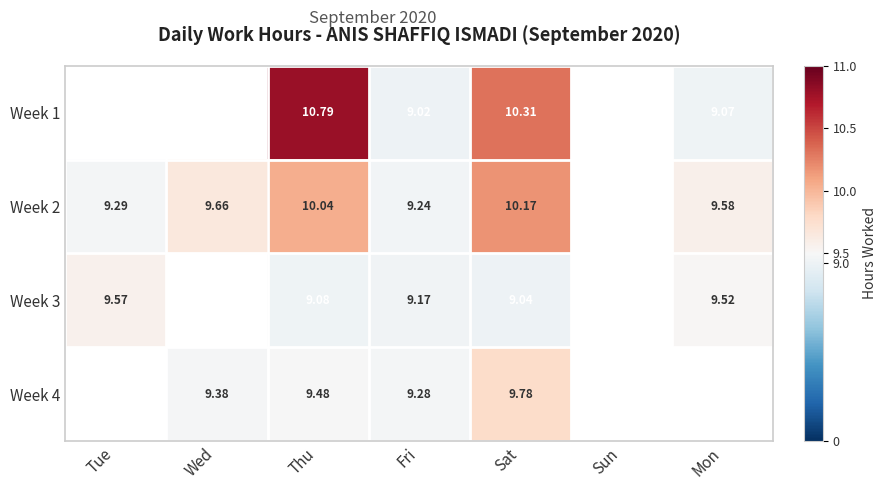

Is the value of Week 1 at Fri greater than the value of Week 2 at Sat?

No